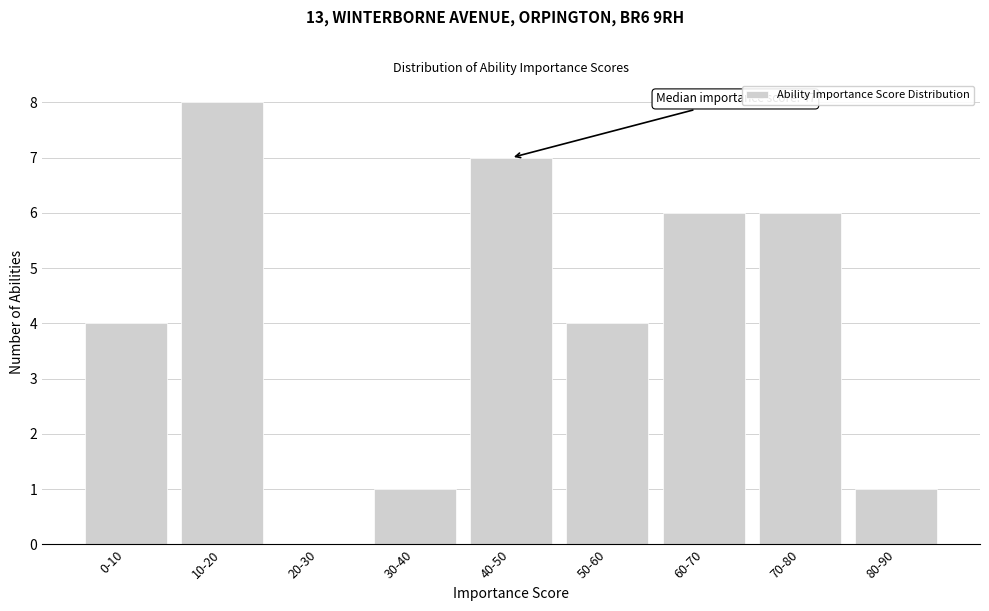

Reading right to left, list all the values displayed in this chart.

80-90=1	70-80=6	60-70=6	50-60=4	40-50=7	30-40=1	20-30=0	10-20=8	0-10=4